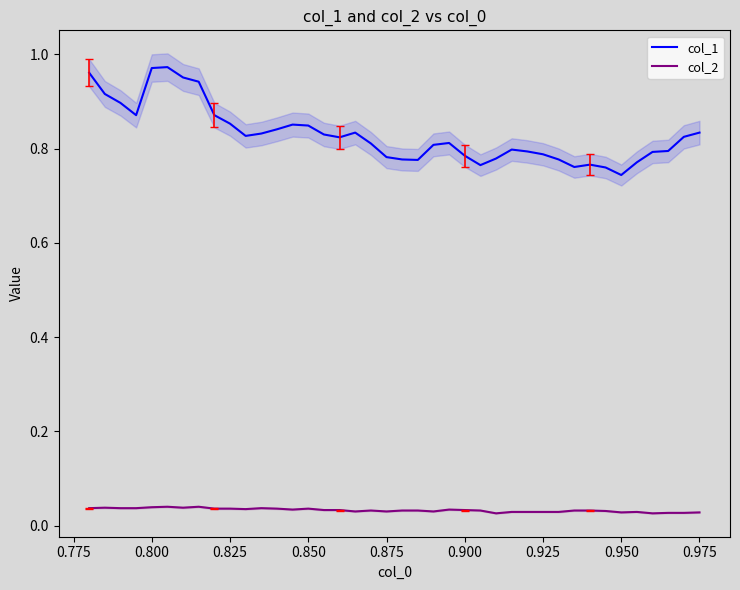

True or false: col_2 and col_1 intersect in this chart.

False